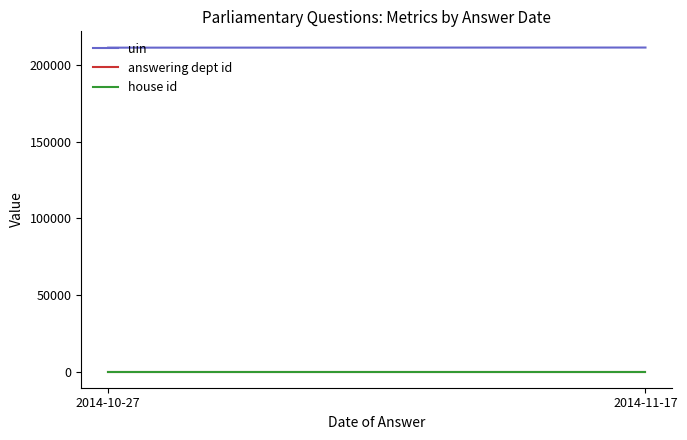

Where is answering dept id nearest to the value 1?

2014-10-27